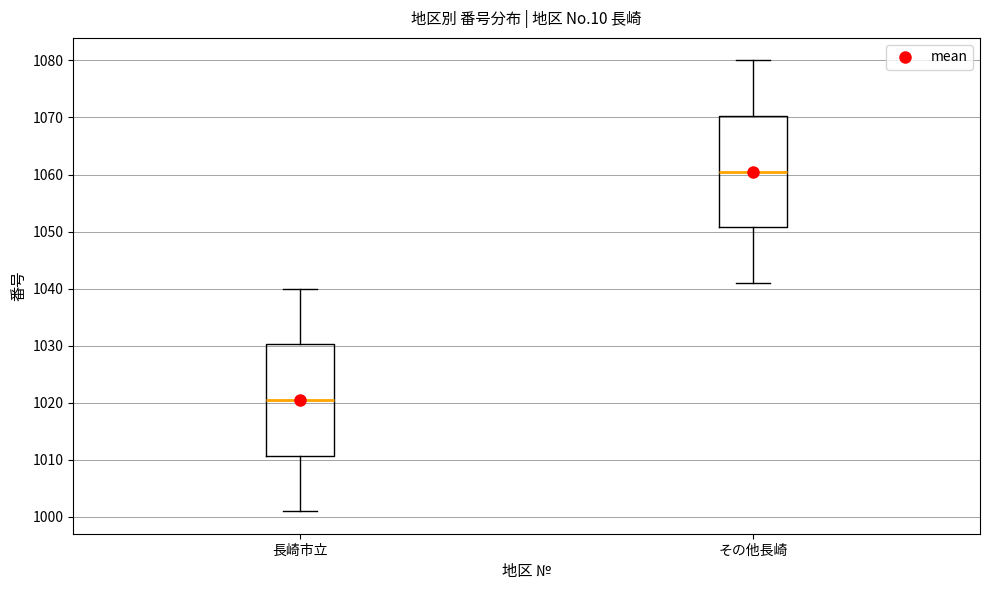

Reading left to right, read every box against the y-axis: the position of its median line, the range the box covers, and the ends of its whiskers. The values are not printed on the chart, so give them approximately, as read against the axis.

長崎市立: median 1021, box 1011 to 1030, whiskers 1001 to 1040
その他長崎: median 1061, box 1051 to 1070, whiskers 1041 to 1080